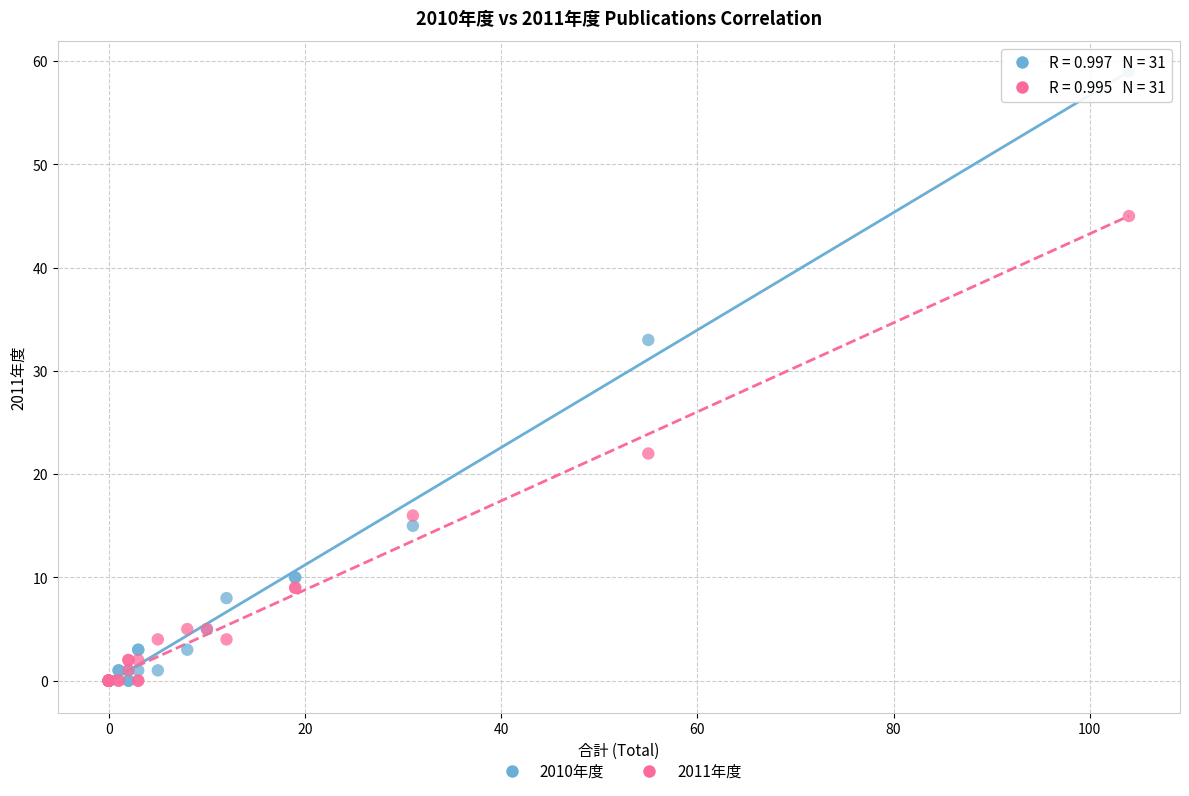

Across all series, what Y value is closest to 29?

33